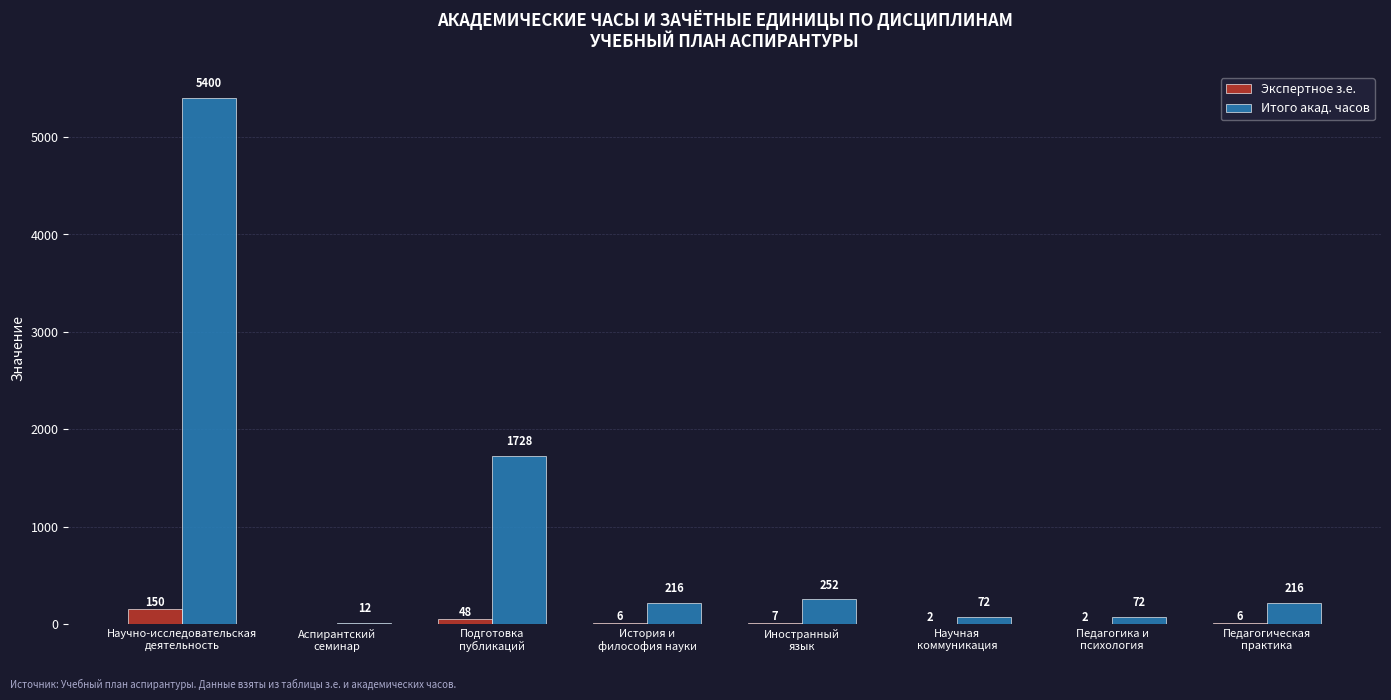

How many data points does each series have?

8